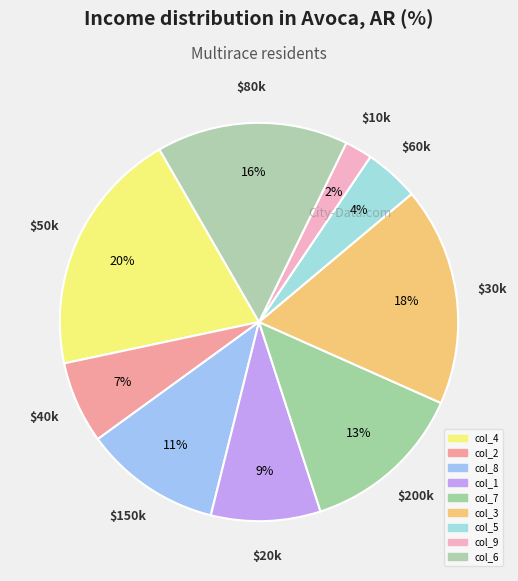

Count the number of slices in the pie.

9